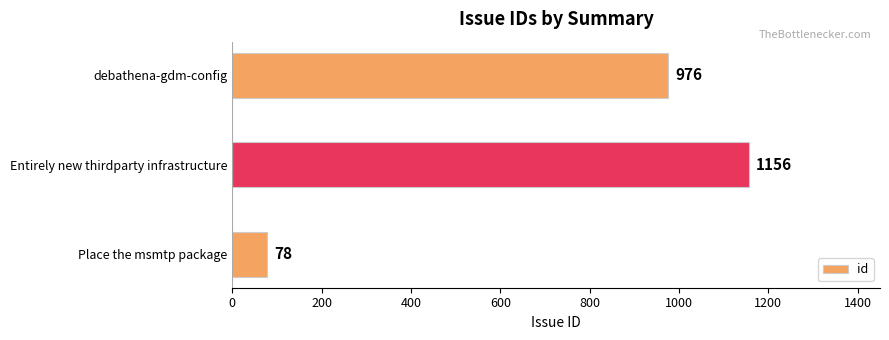

What is the sum of the values at Entirely new thirdparty infrastructure and debathena-gdm-config?

2132